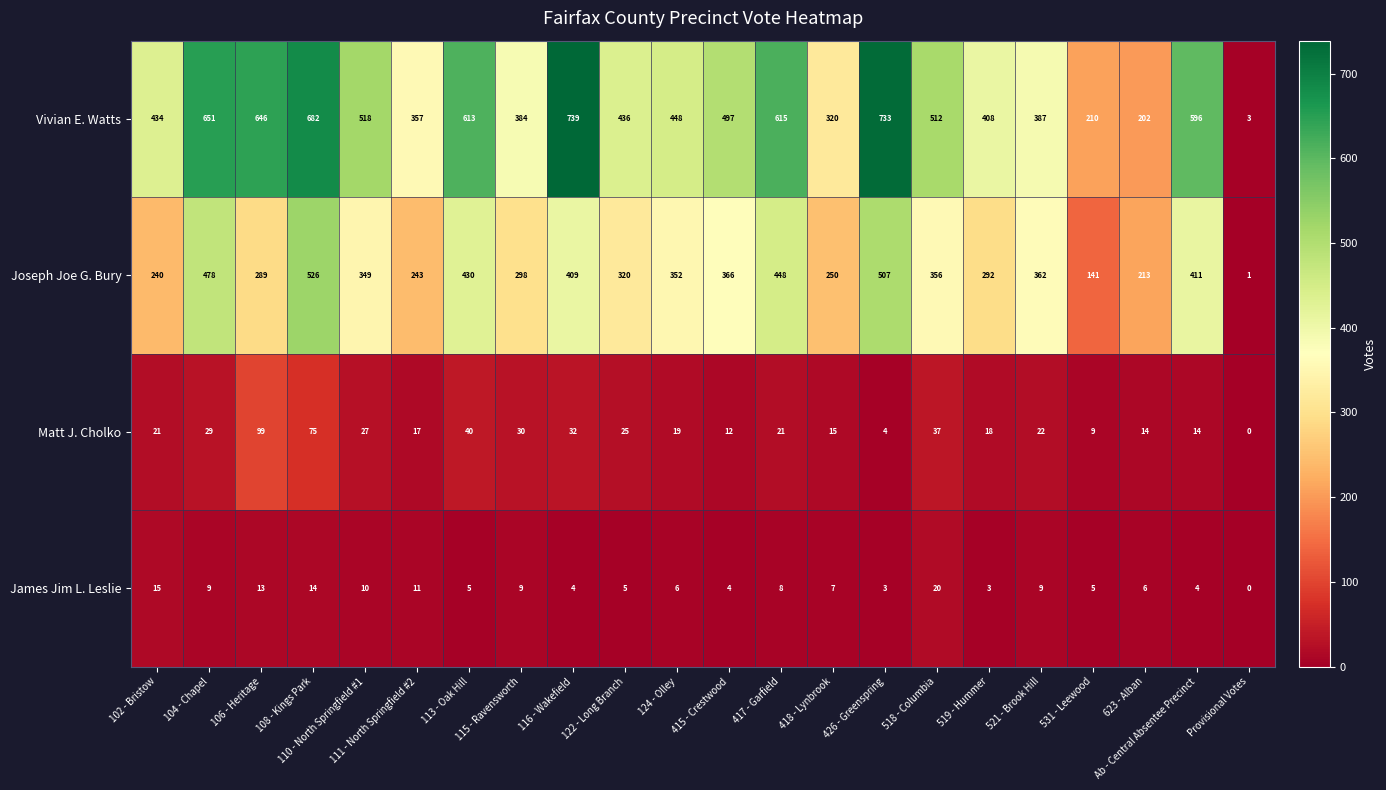

Rank the series by their maximum value, from lowest to highest.

James Jim L. Leslie, Matt J. Cholko, Joseph Joe G. Bury, Vivian E. Watts